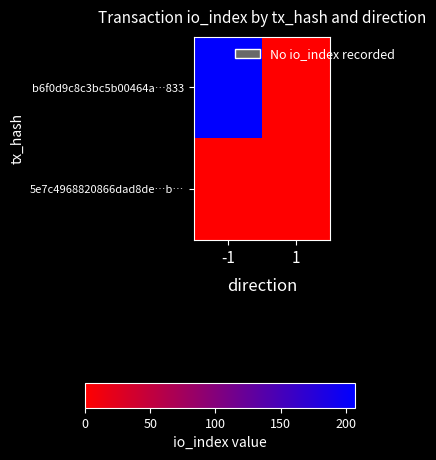

At which category is the sum across all series the highest?

-1